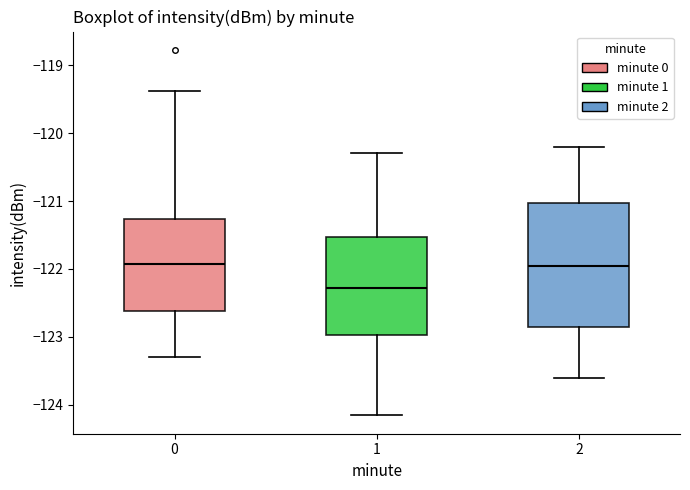

Comparing the boxes themselves (not the whiskers), which one is the tallest?

2